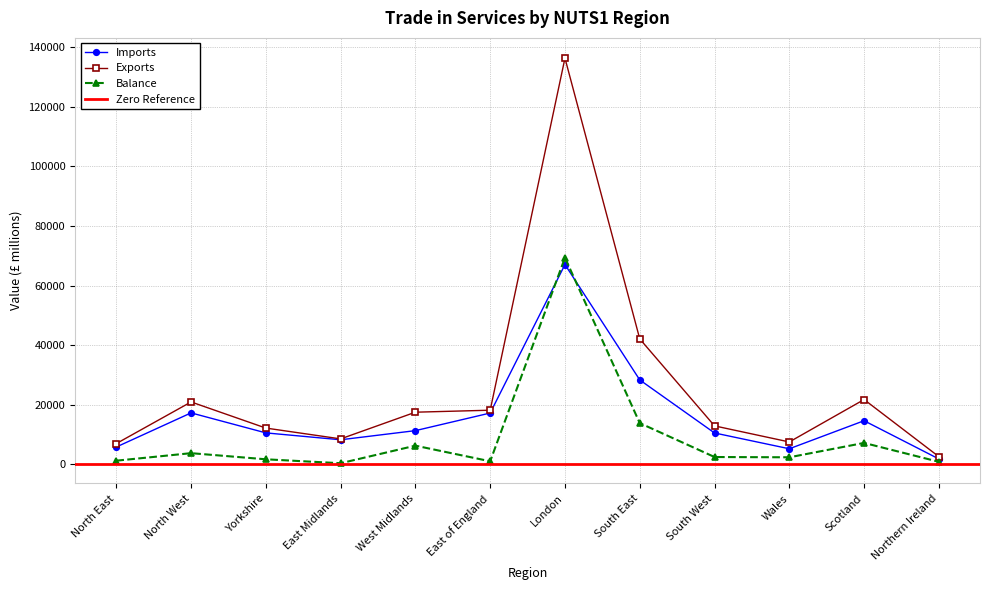

True or false: Balance has more than 0 points higher than both neighbors.

True